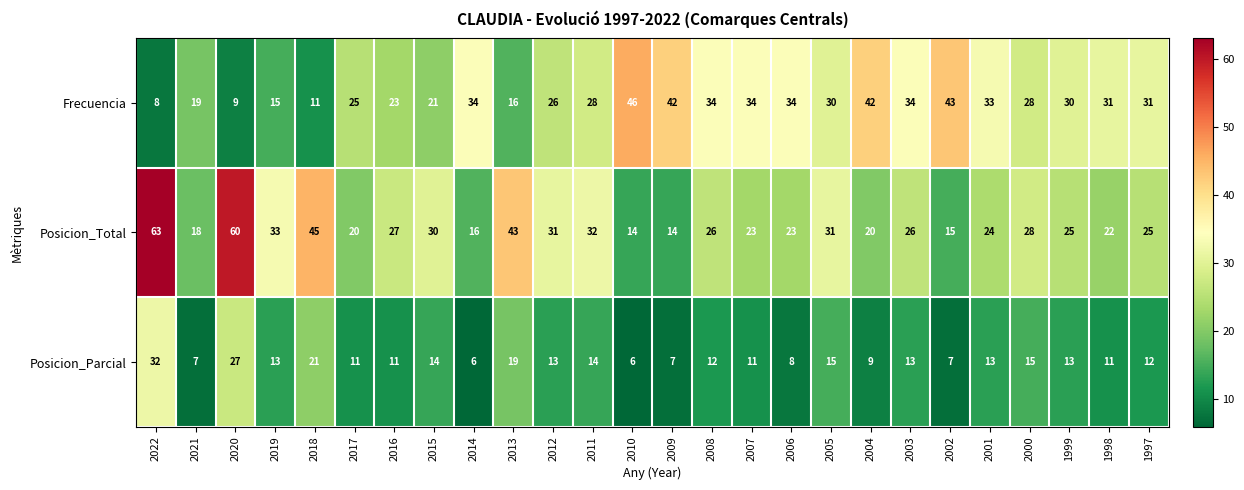

At which category does the chart reach its peak across all series?

2022